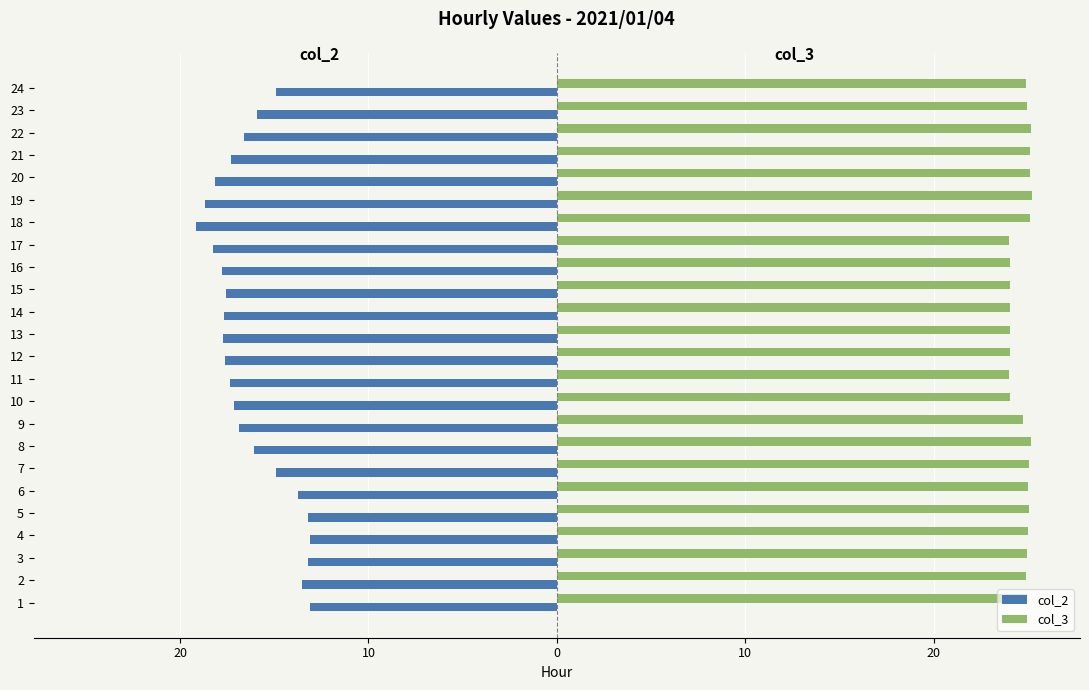

List the series in order of their peak value, lowest first.

col_2, col_3